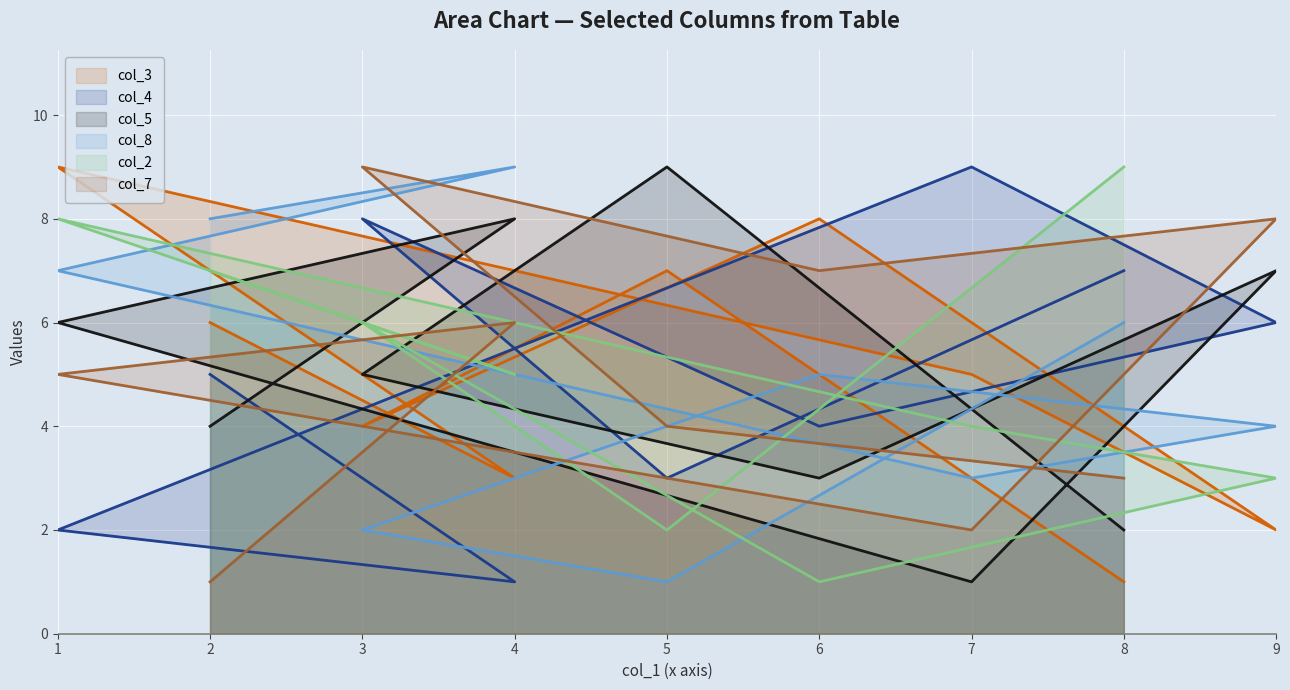

Where do col_2 and col_5 first cross each other?

2 and 4